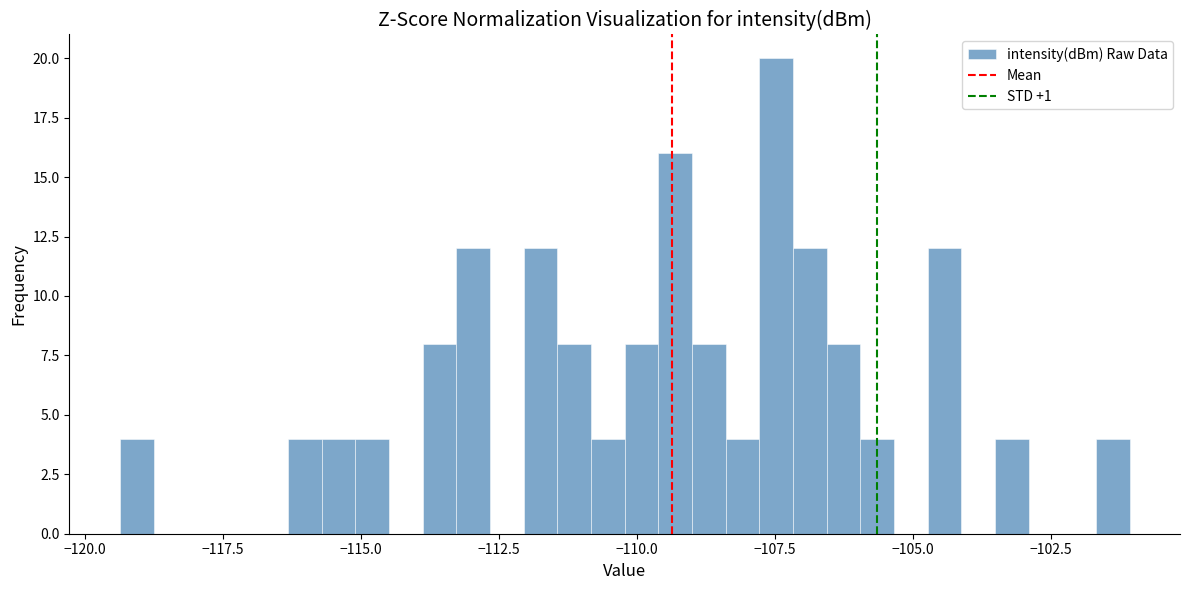

Read against the x-axis, roughly where is the centre of the tallest bar?

-107.5